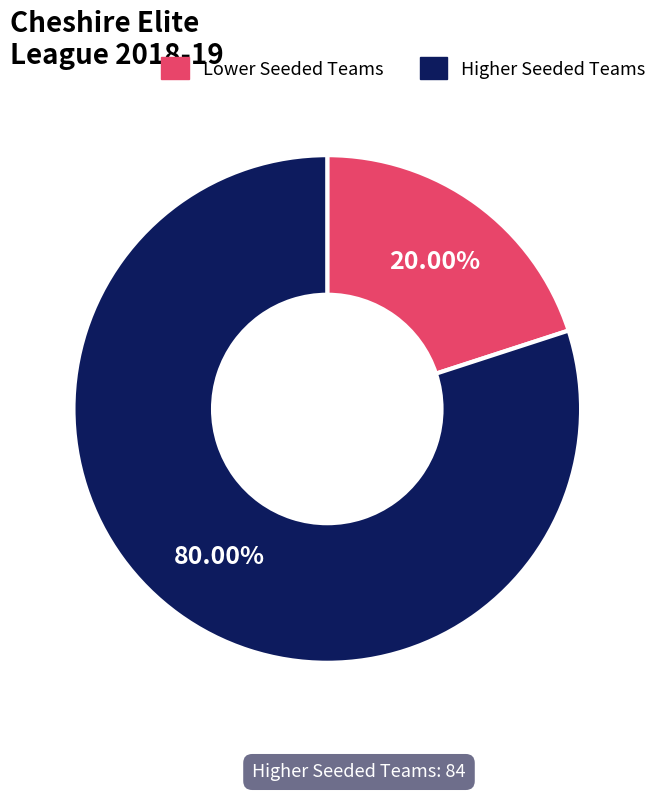

How many segments does this pie chart have?

2